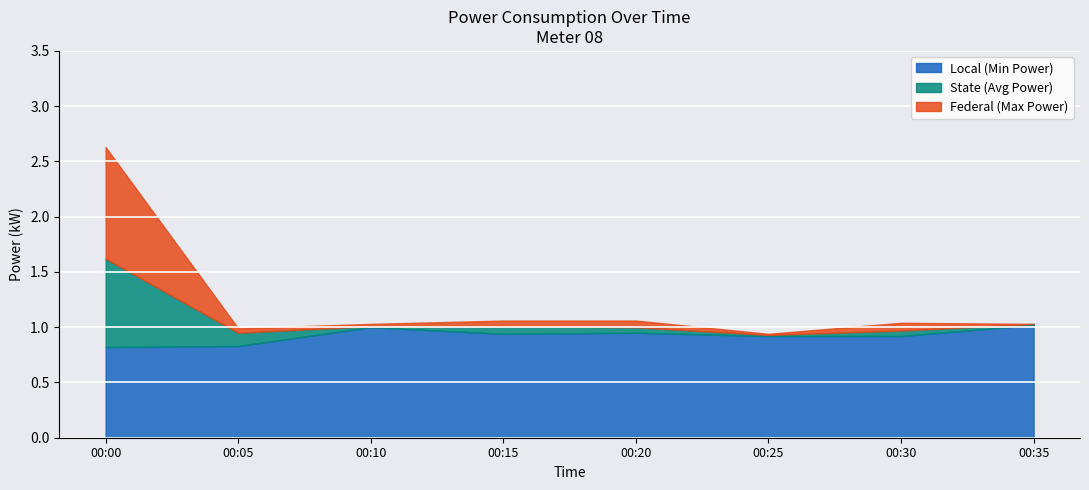

What is the lowest value of the Local (Min Power) series?

0.8